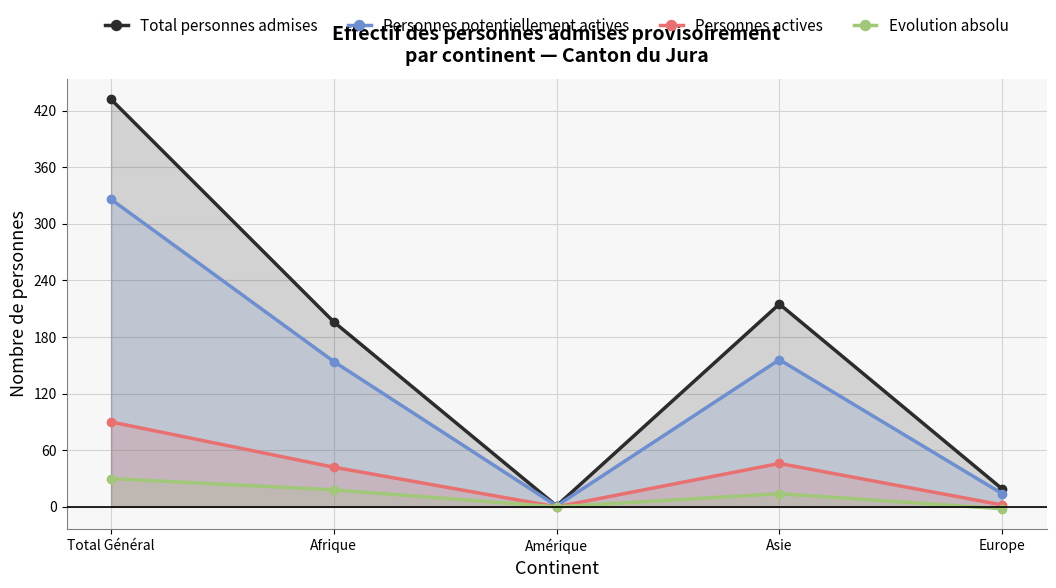

What are all the series names shown in the legend?

Total personnes admises, Personnes potentiellement actives, Personnes actives, Evolution absolu